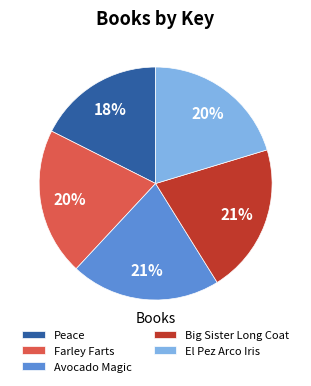

Which slice is the smallest?

Peace